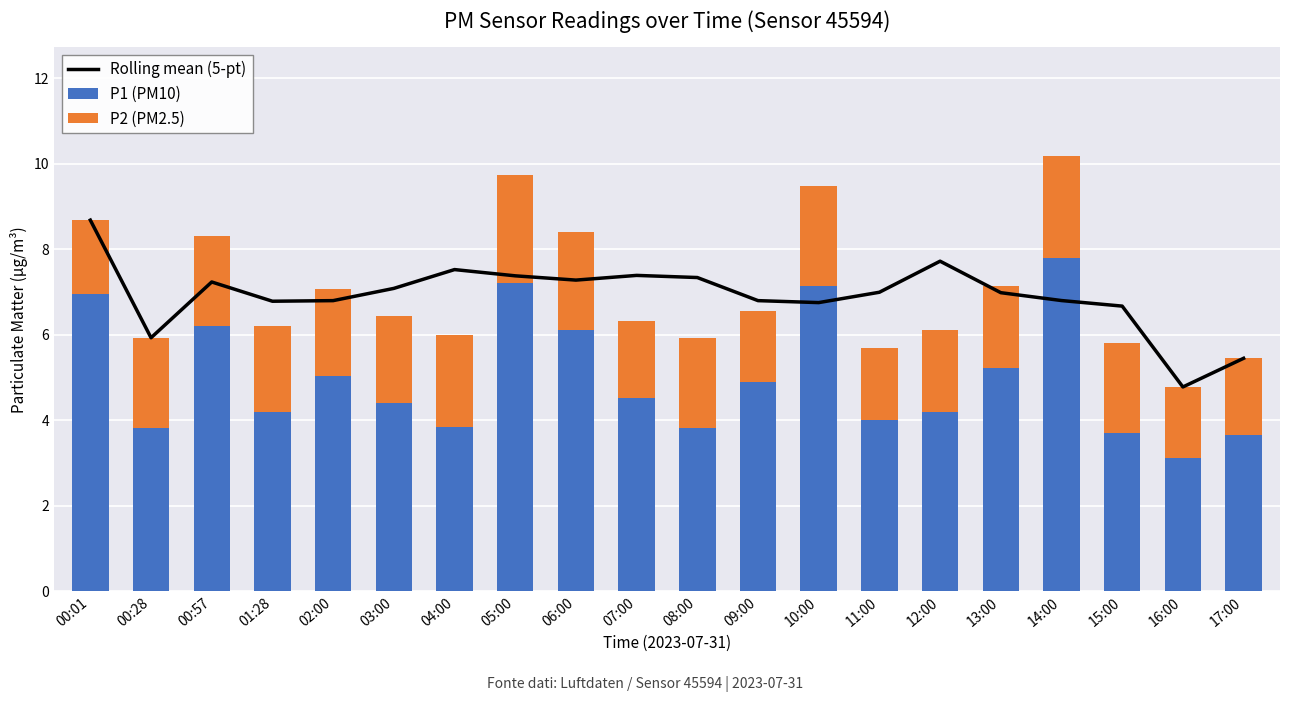

What is the difference between the P1 (PM10) values at 16:00 and 09:00?

1.8